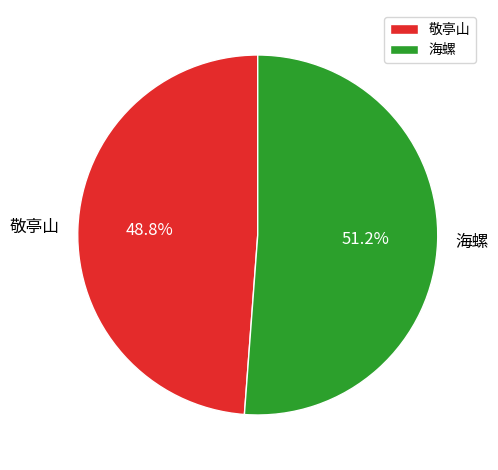

Which has a higher value, 敬亭山 or 海螺?

海螺